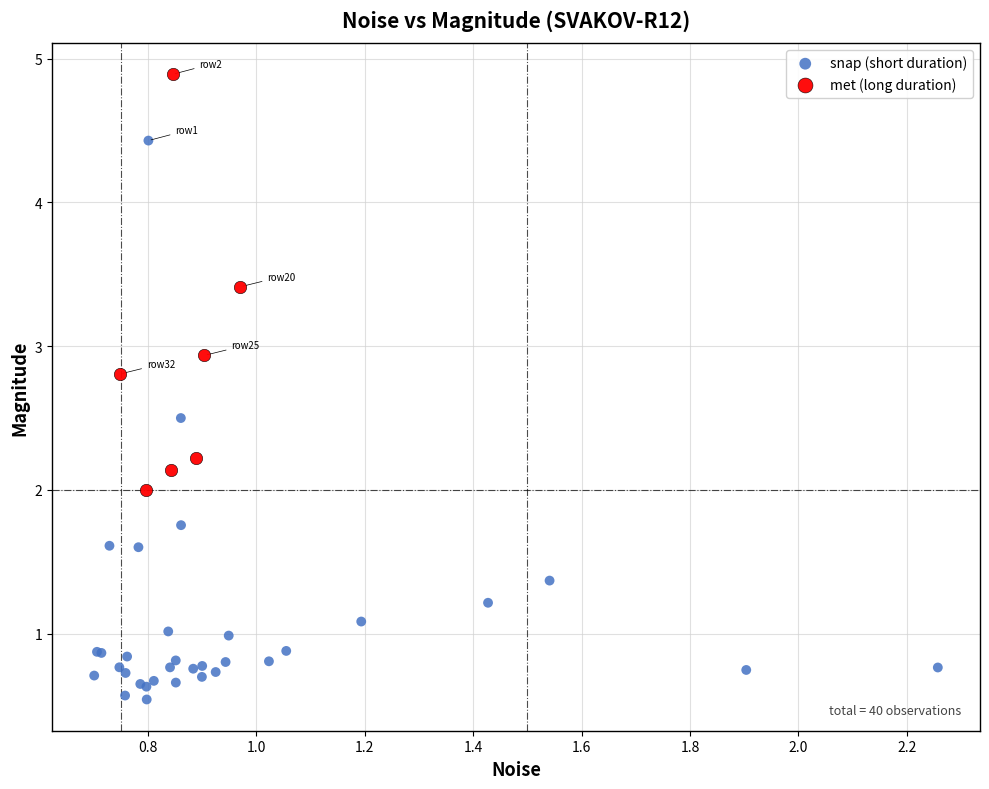

Which series reaches the maximum Y coordinate?

met (long duration)